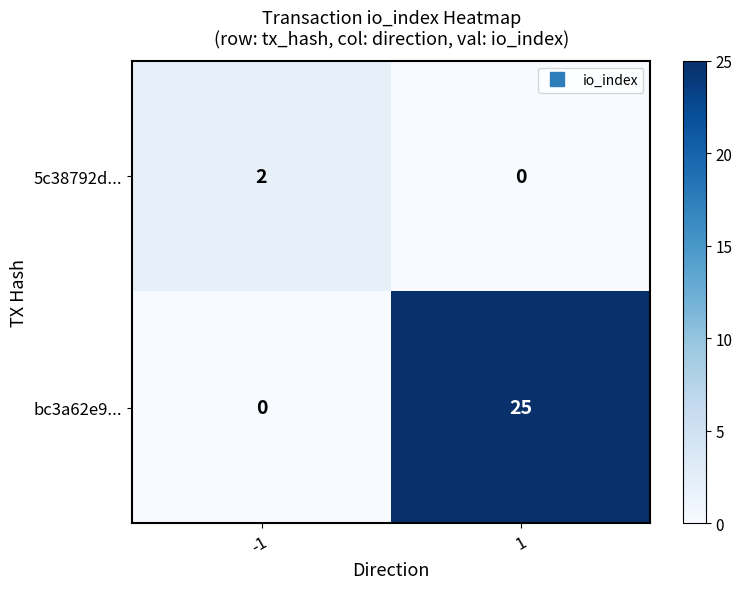

True or false: 5c38792d... has a value of 1 at 1.

False